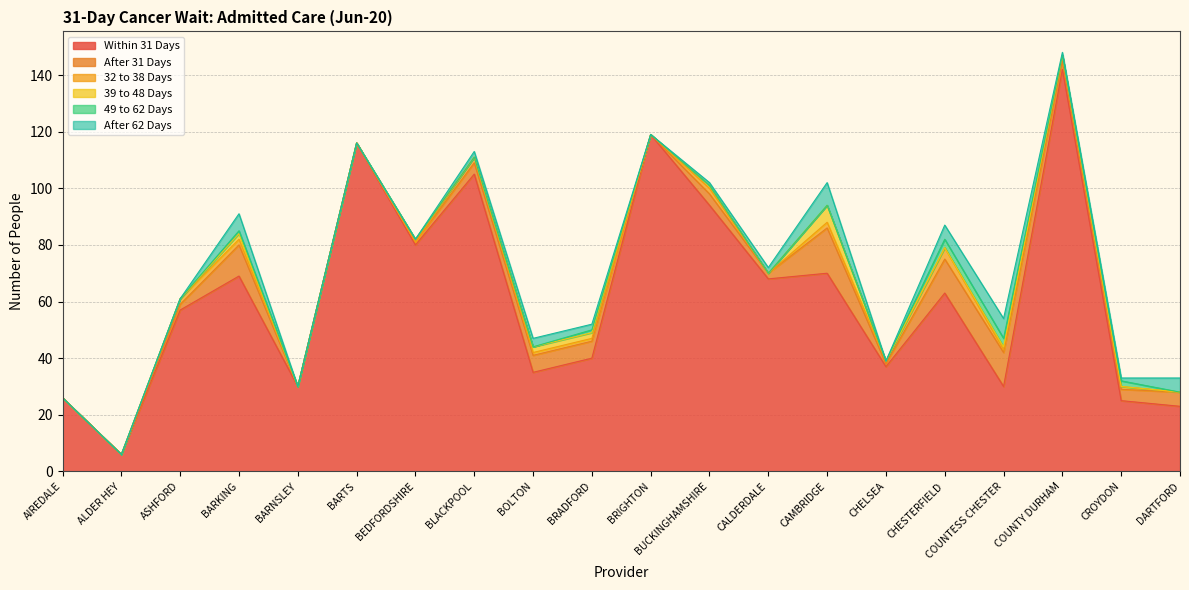

True or false: 39 to 48 Days and After 31 Days cross at least once.

False